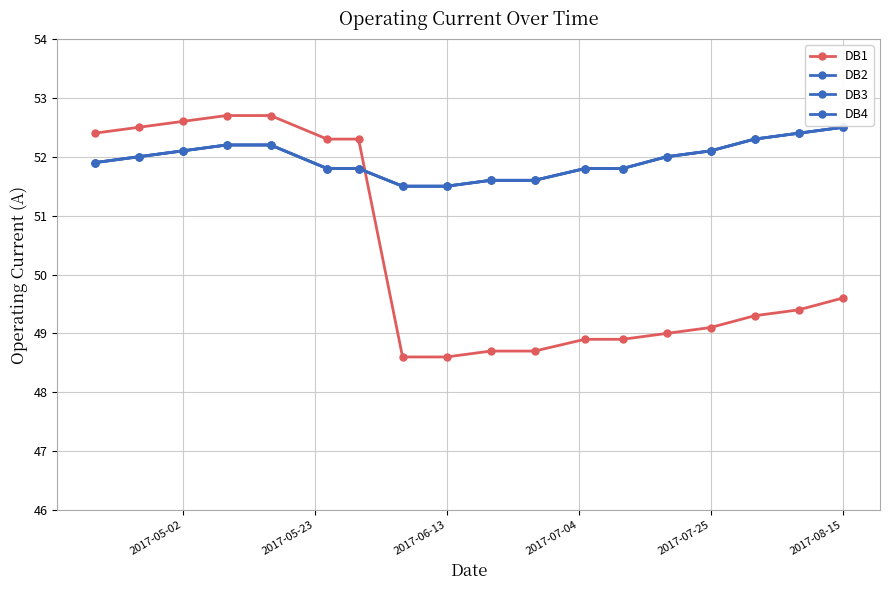

Is this an area chart (filled region under the line)?

No